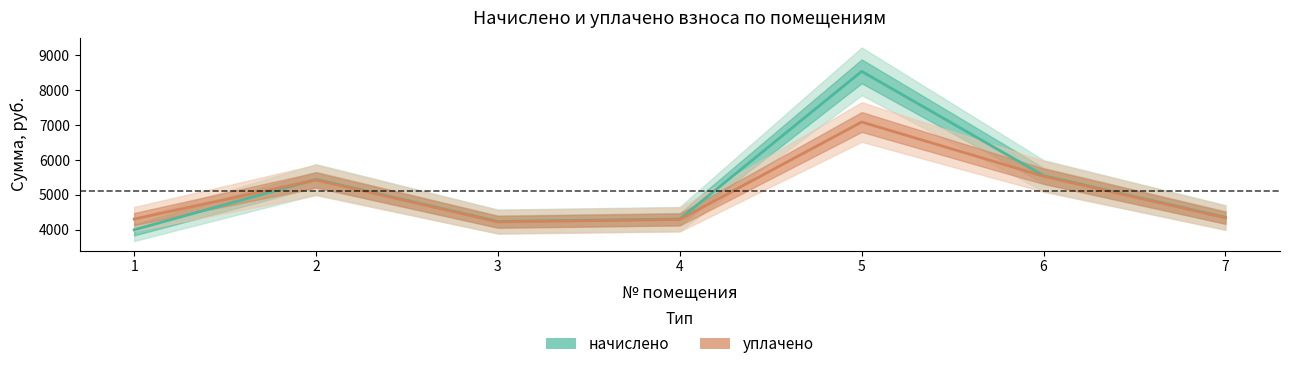

What are all the series names shown in the legend?

начислено, уплачено